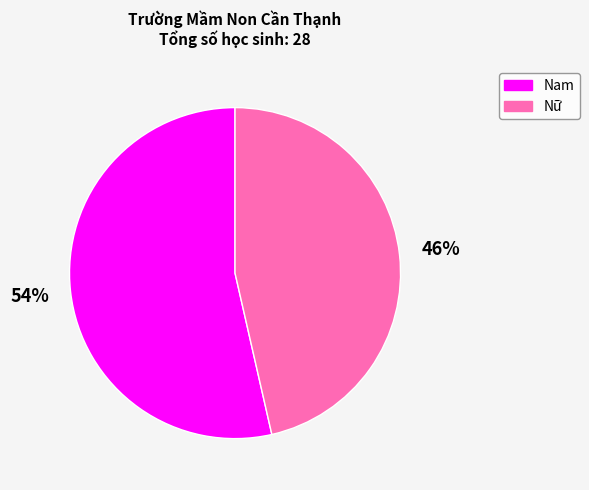

Is there a majority slice in this chart?

Yes